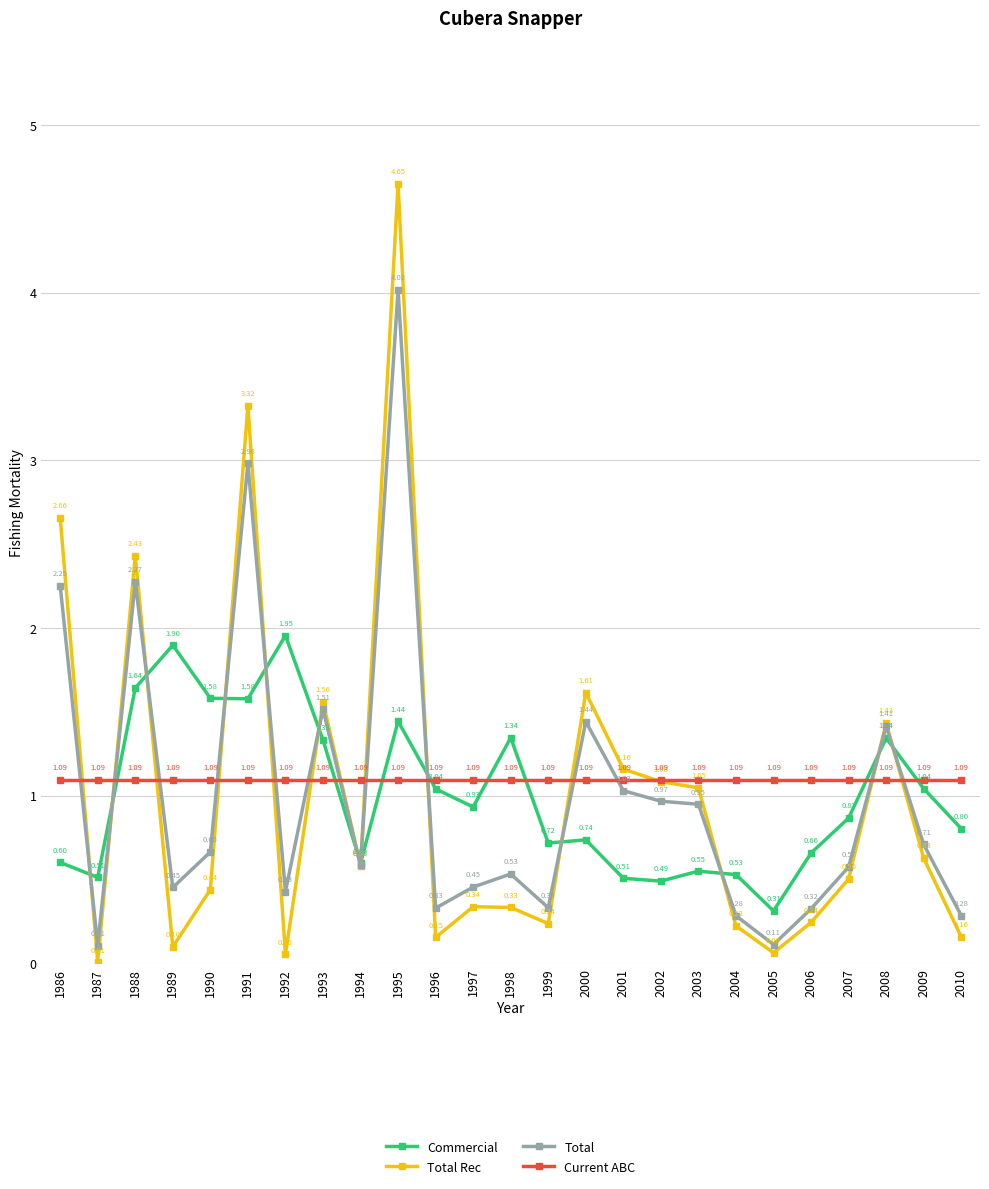

What is the difference between the highest and lowest values at 2003?

0.5